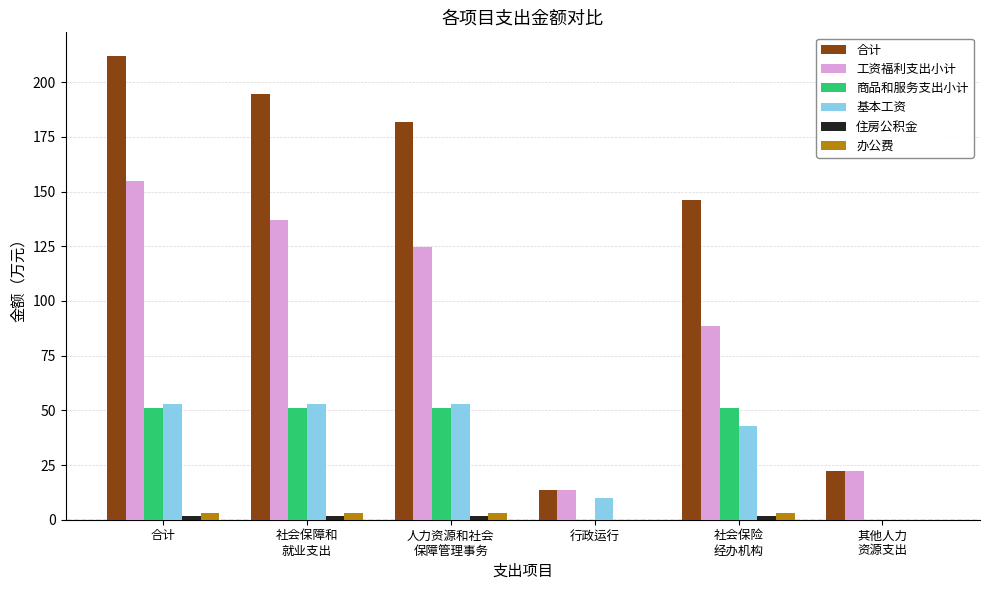

Which series has the widest spread of values?

合计